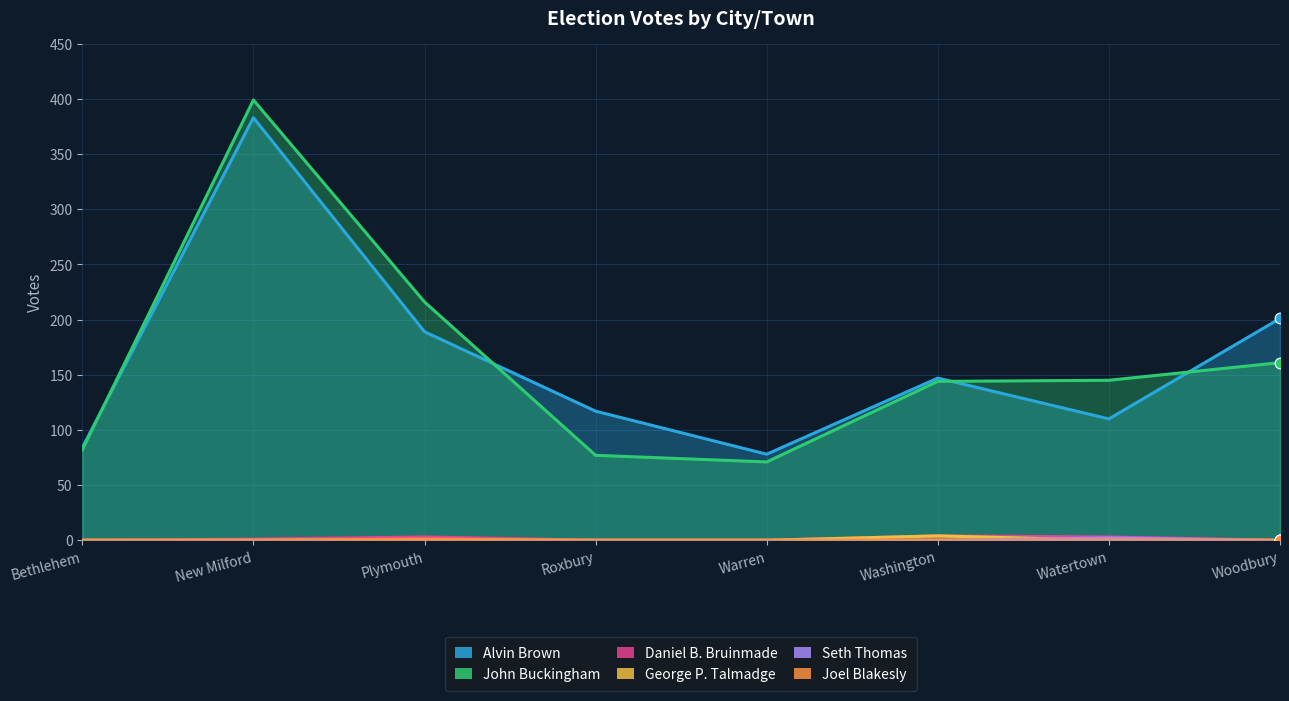

What are all the series names shown in the legend?

Alvin Brown, John Buckingham, Daniel B. Bruinmade, George P. Talmadge, Seth Thomas, Joel Blakesly